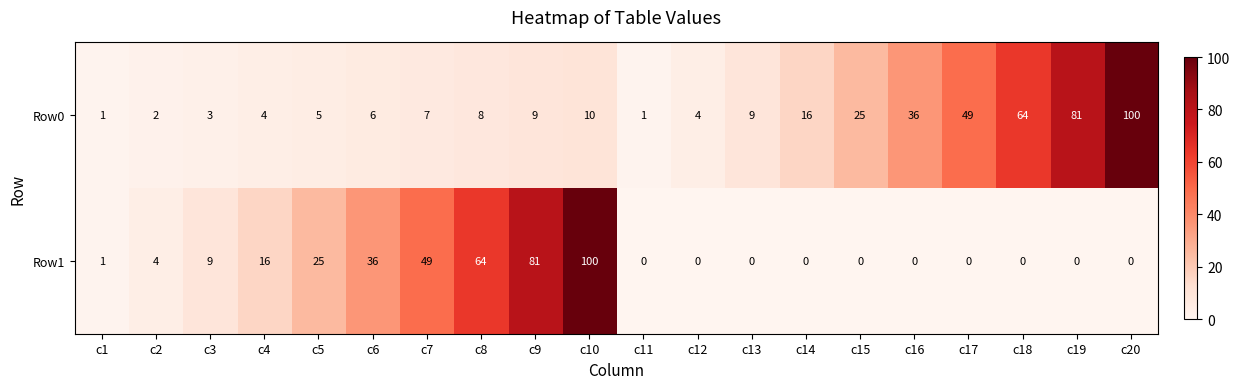

What is the total value across all series at c10?

110